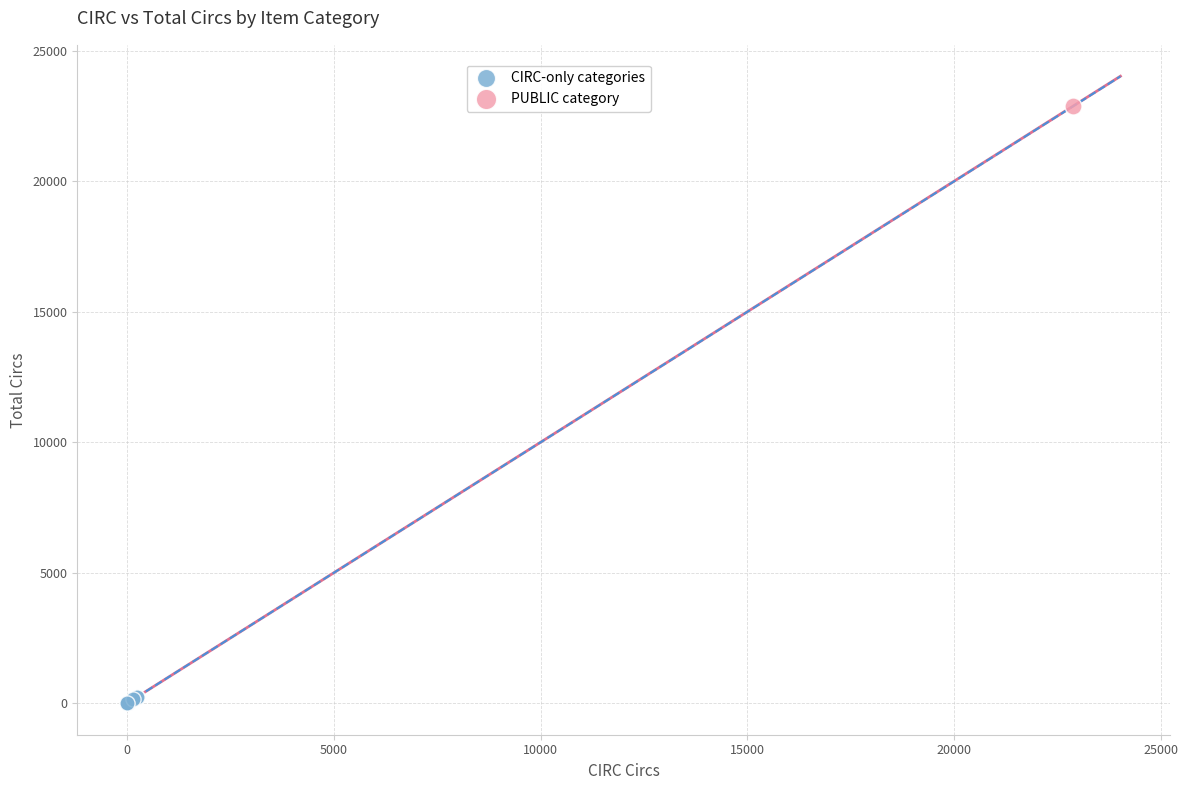

What are all the series names shown in the legend?

CIRC-only categories, PUBLIC category